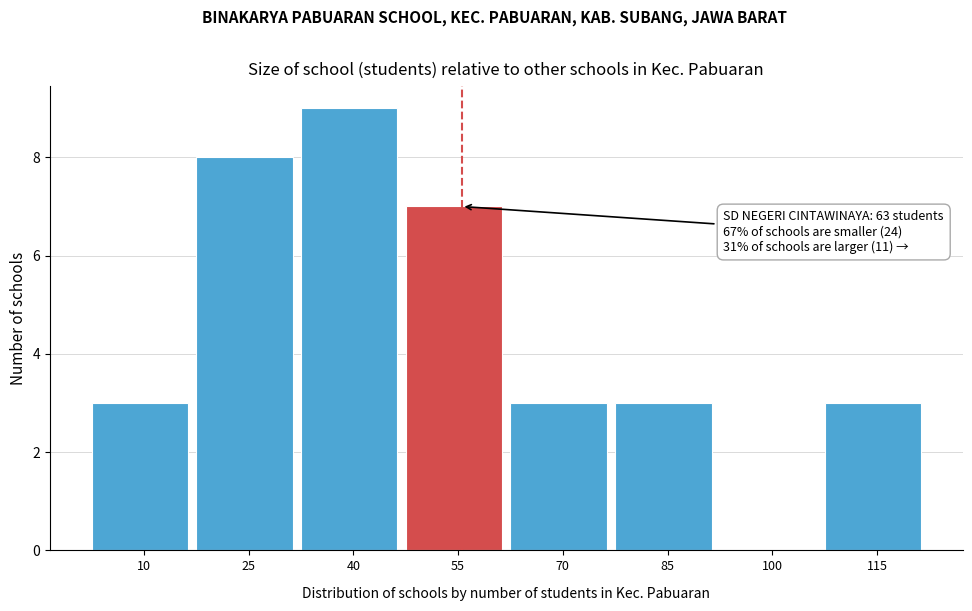

Reading left to right, extract all data points from this chart.

10=3	25=8	40=9	55=7	70=3	85=3	100=0	115=3